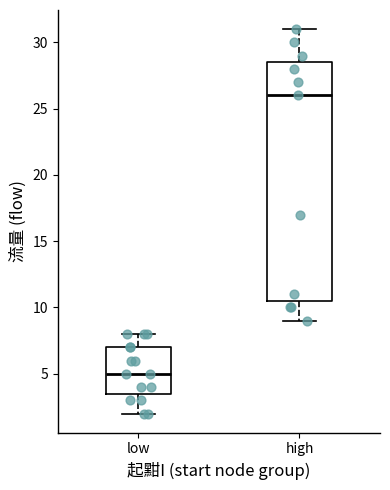

Which box's median line is the lowest?

low